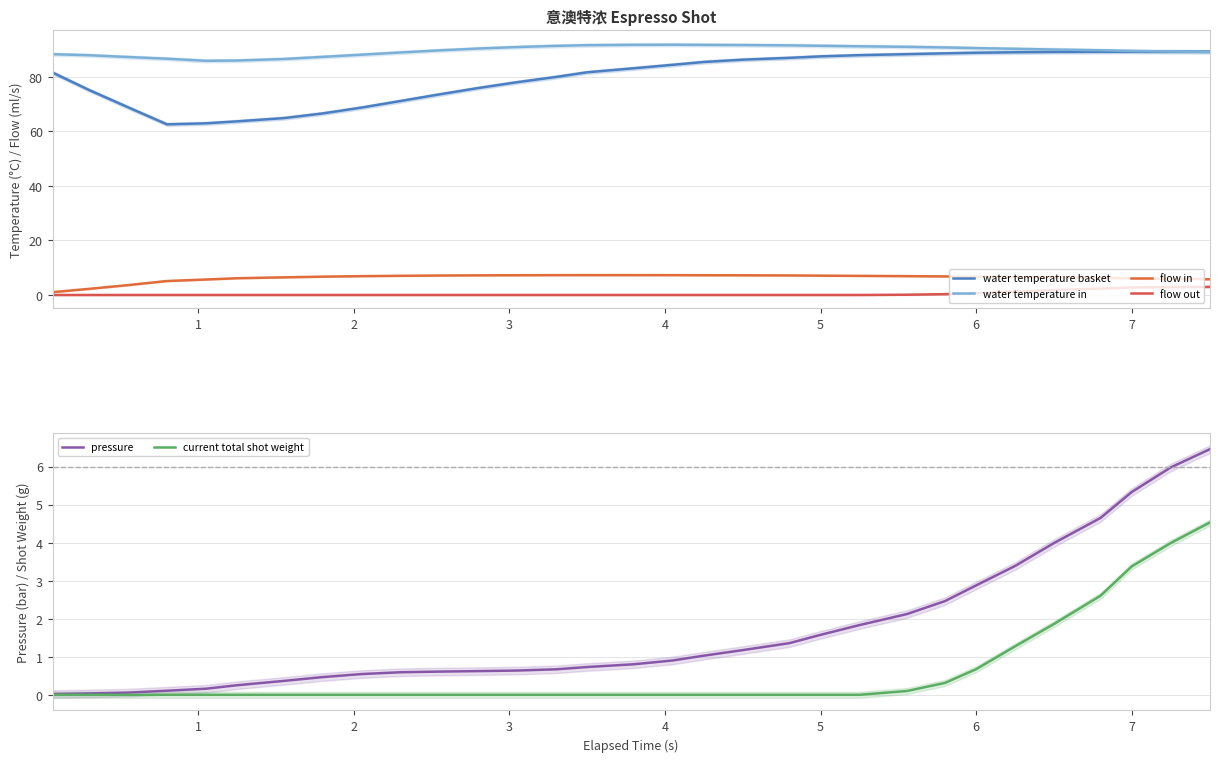

What are all the series names shown in the legend?

water temperature basket, water temperature in, flow in, flow out, pressure, current total shot weight